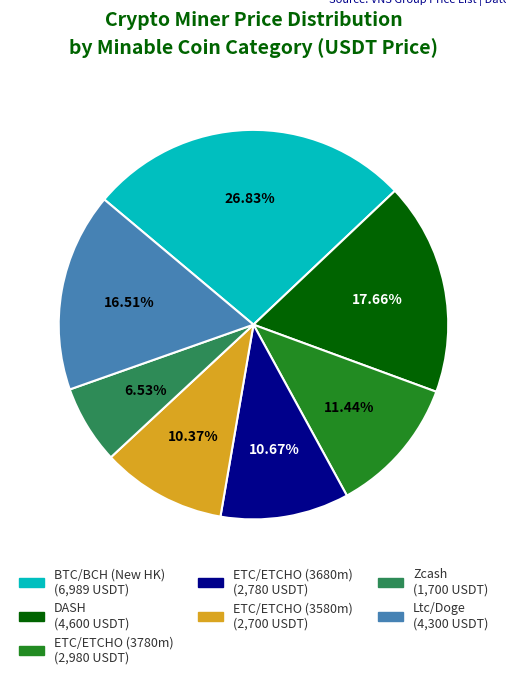

Is it true that Zcash is 1% of the pie?

False